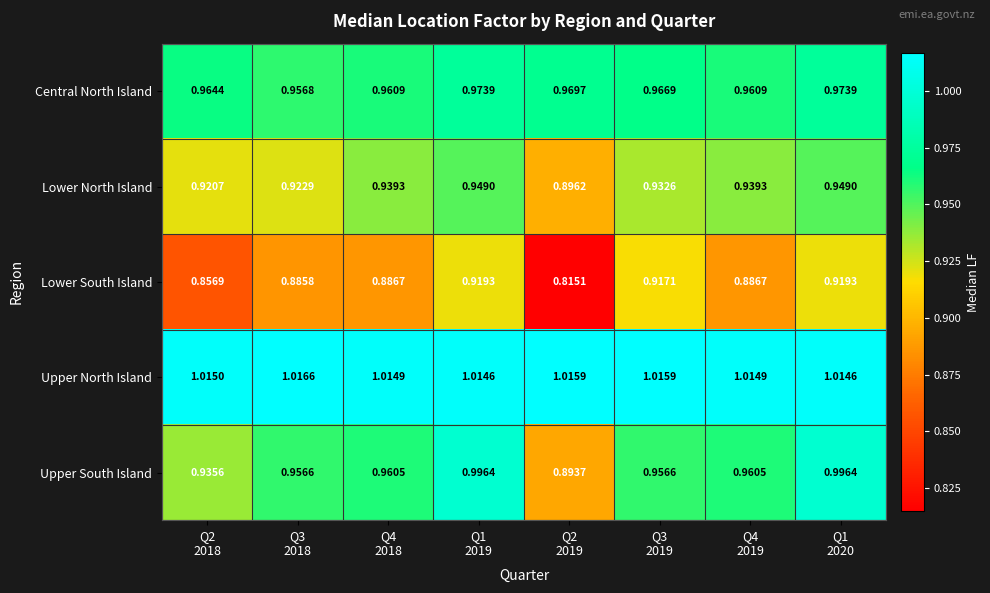

What is the difference between the highest and lowest values at Q3
2019?

0.1